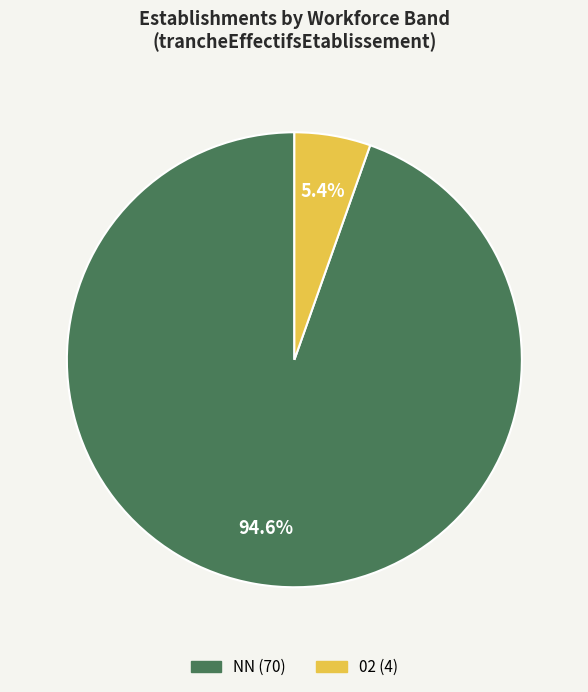

Does any single category account for the majority?

Yes